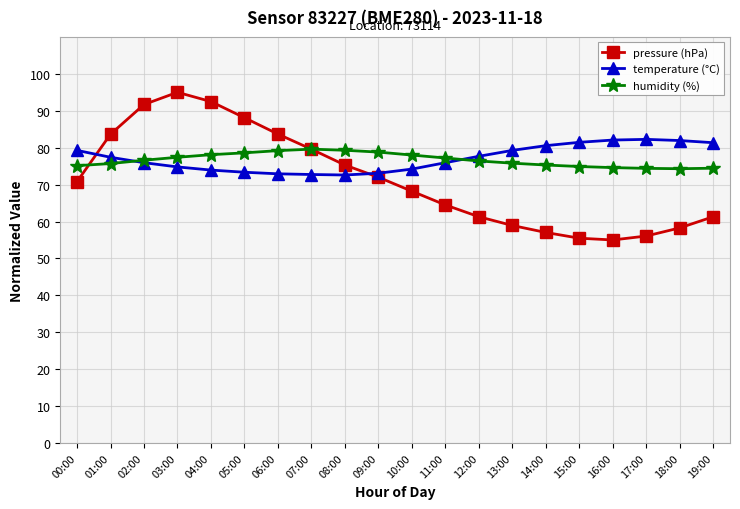

What is the lowest value of the temperature (°C) series?

72.6